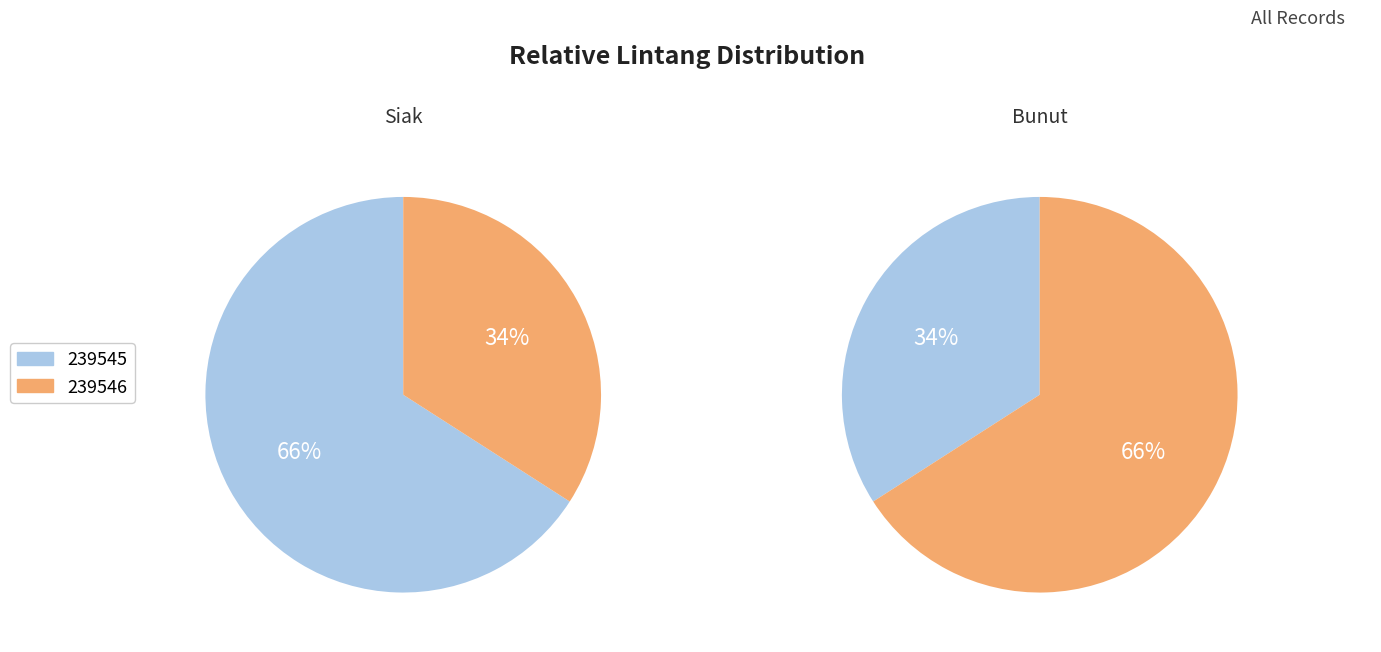

What is the smallest slice in the pie chart?

239546